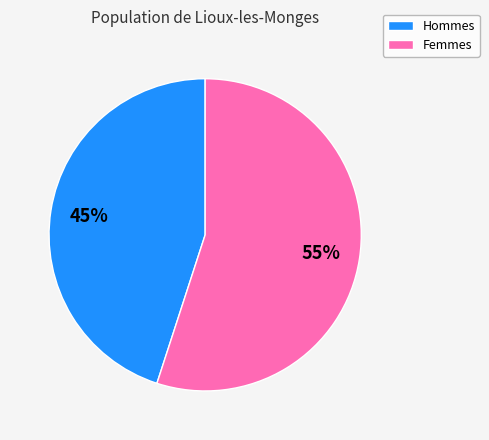

To the nearest percent, what is the difference between the largest and smallest slice percentages?

10%